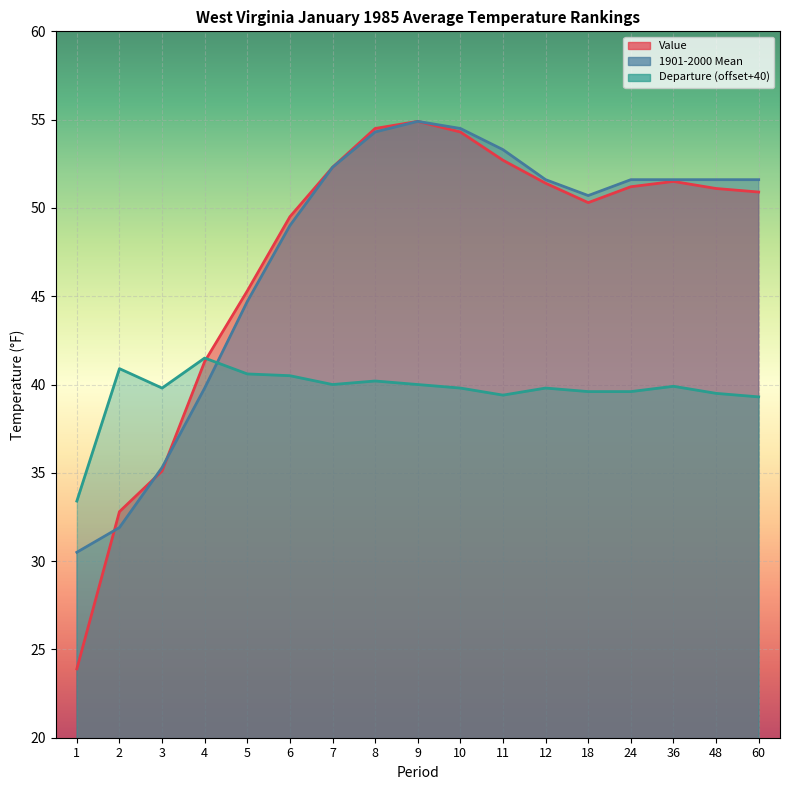

Count the number of data series in this chart.

3